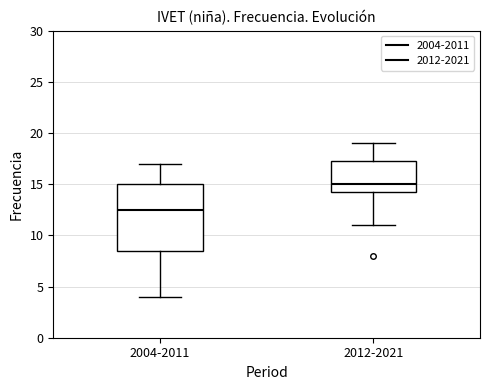

Reading left to right, transcribe this box plot: for each box, give where its median line is, the range the box spans, and where its two whiskers end, as read against the y-axis. The values are not printed on the chart, so give them approximately, as read against the axis.

2004-2011: median 12.5, box 8.5 to 15.0, whiskers 4.0 to 17.0
2012-2021: median 15.0, box 14.5 to 17.5, whiskers 11.0 to 19.0